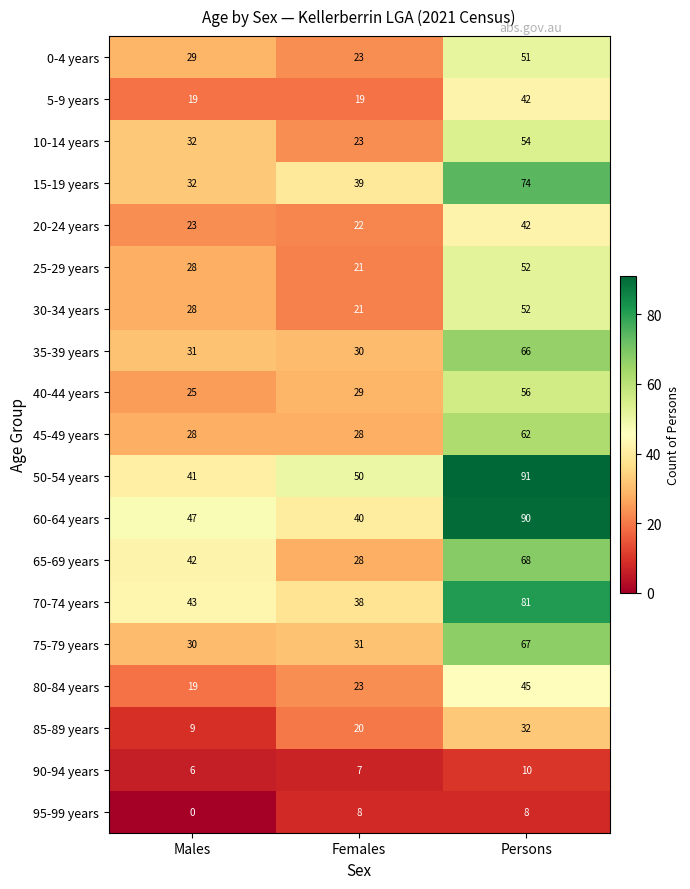

What is the lowest value of the 65-69 years series?

28